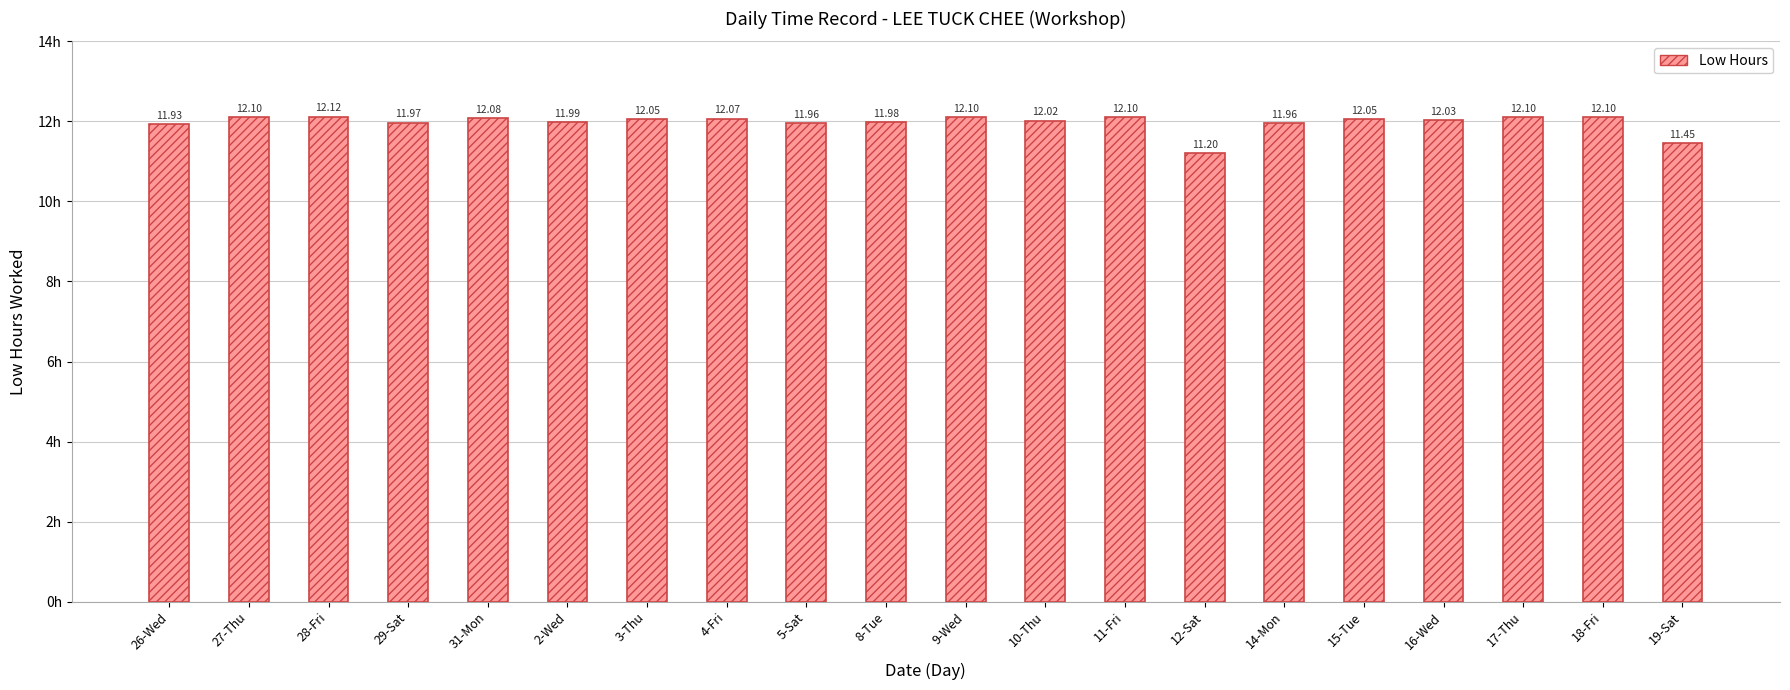

What is the change in value from 8-Tue to 11-Fri?

+0.1